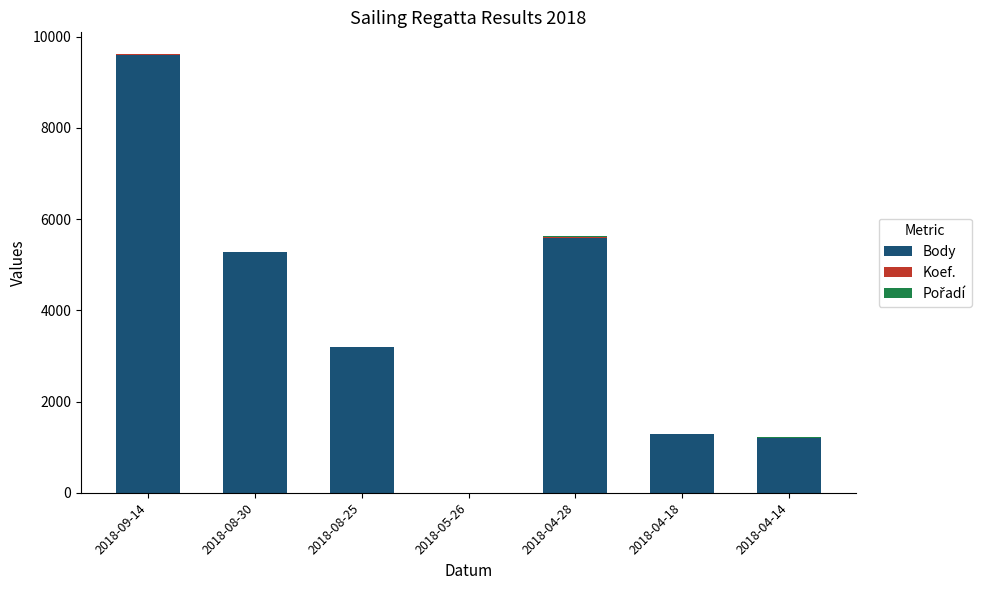

At which category is the sum across all series the highest?

2018-09-14